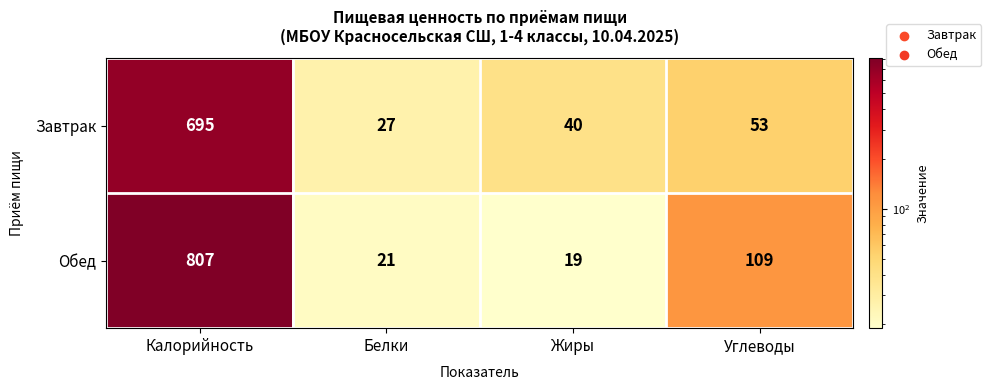

What is the greatest value displayed?

807